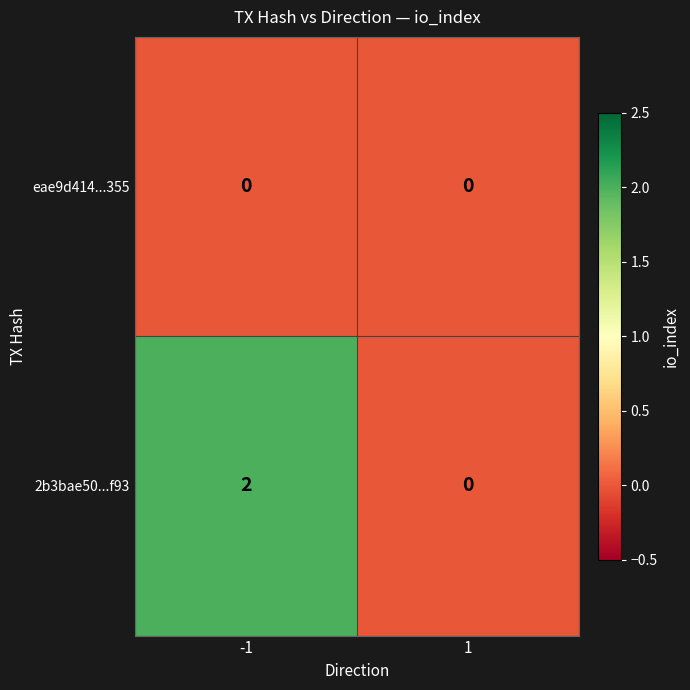

List the series in order of their overall mean, highest first.

2b3bae50...f93, eae9d414...355